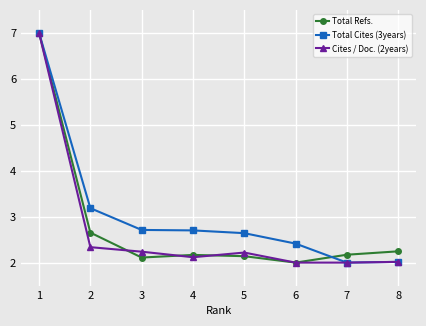

What is the difference between the maximum and minimum values in the Cites / Doc. (2years) series?

5.0